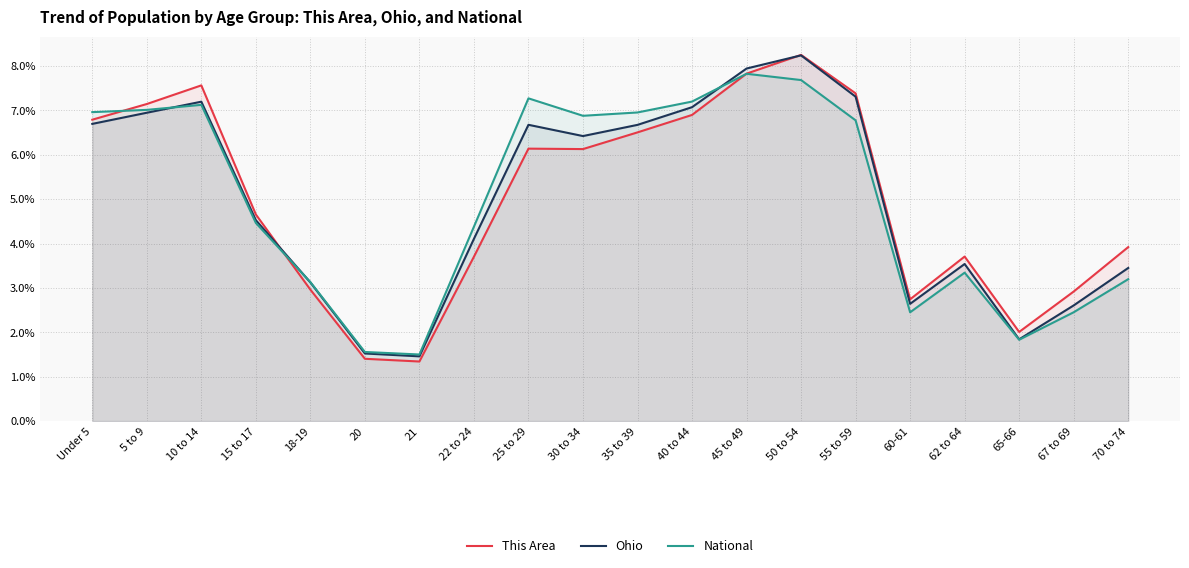

What is the label of the 3rd point from the left?

10 to 14